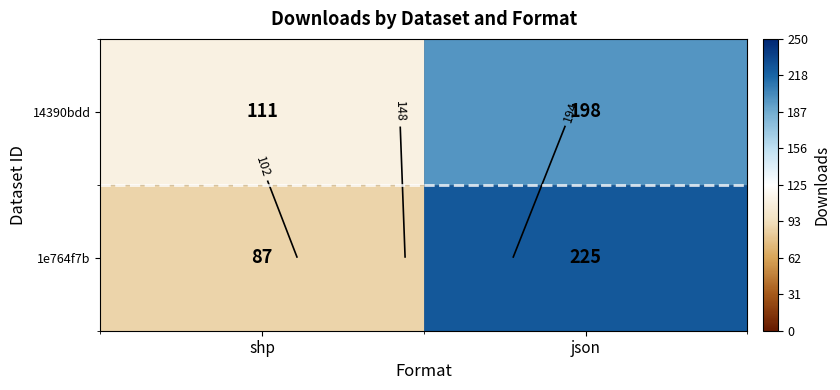

Count the number of data series in this chart.

2